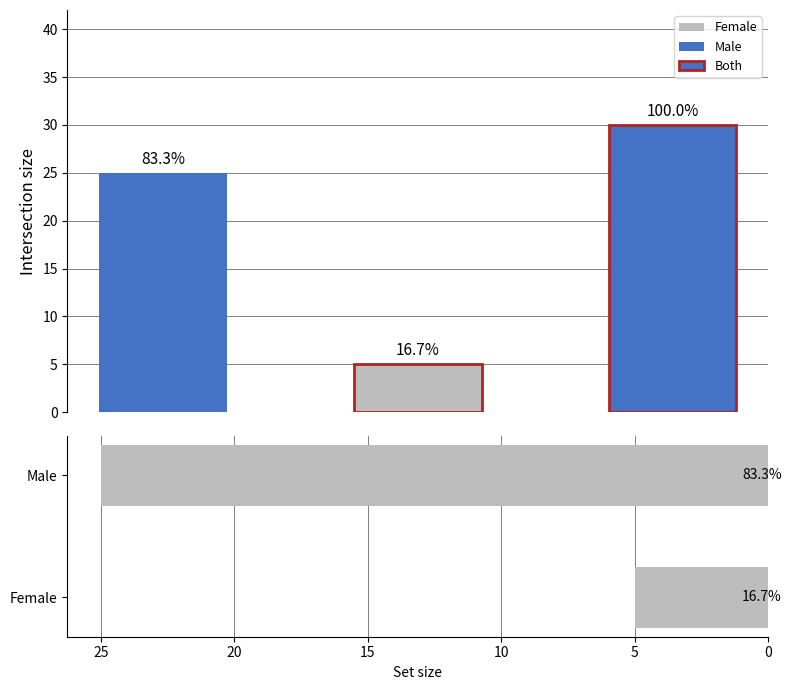

How many series are shown in this chart?

3